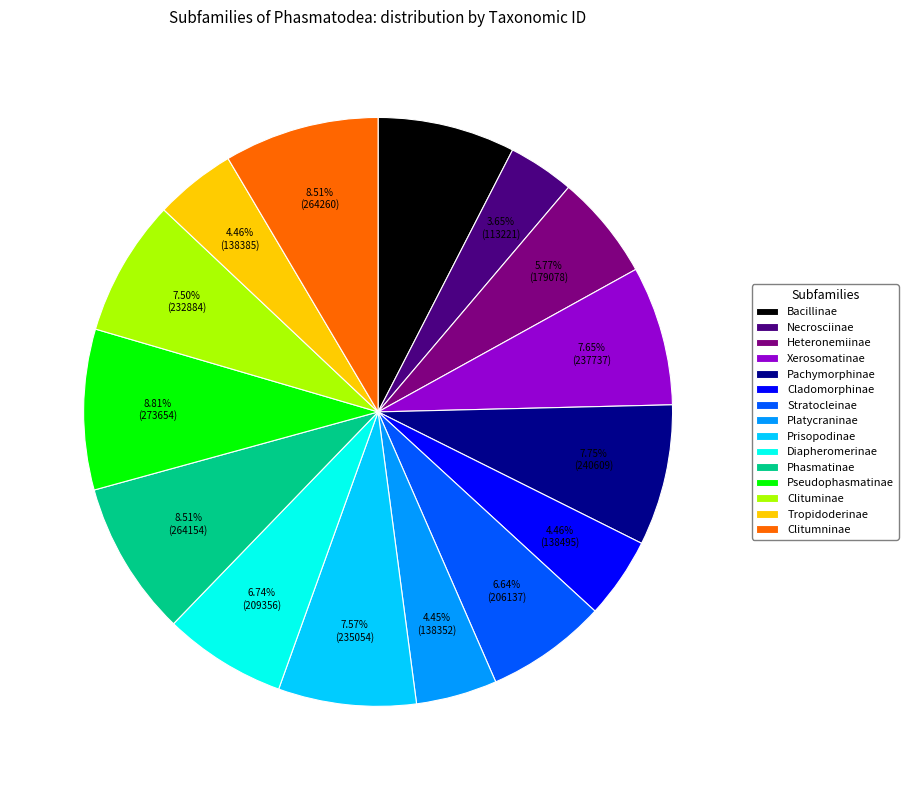

How many segments does this pie chart have?

15